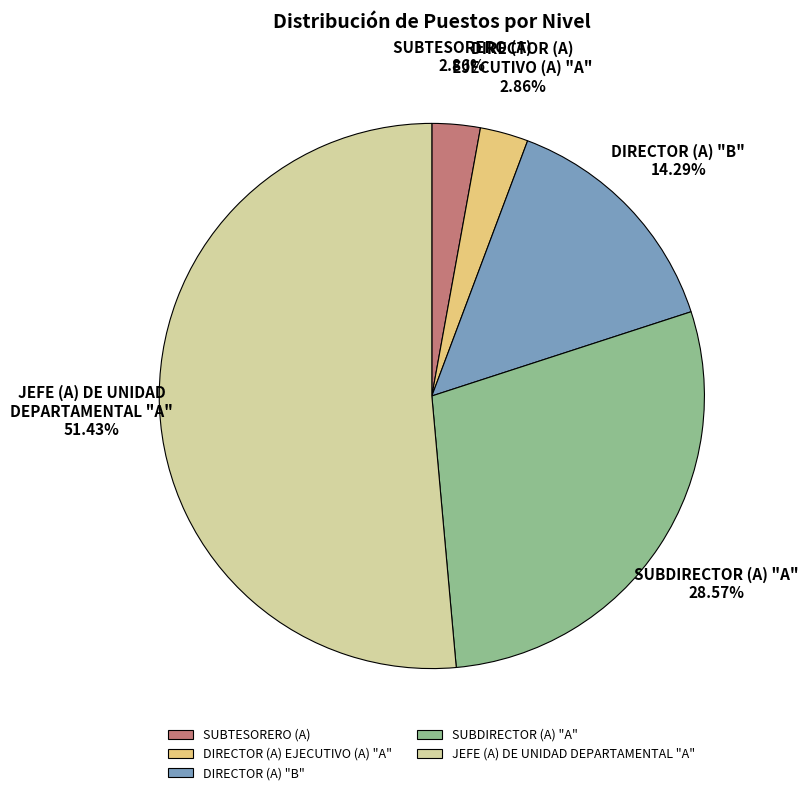

Which category has the biggest portion of the pie?

JEFE (A) DE UNIDAD DEPARTAMENTAL "A"